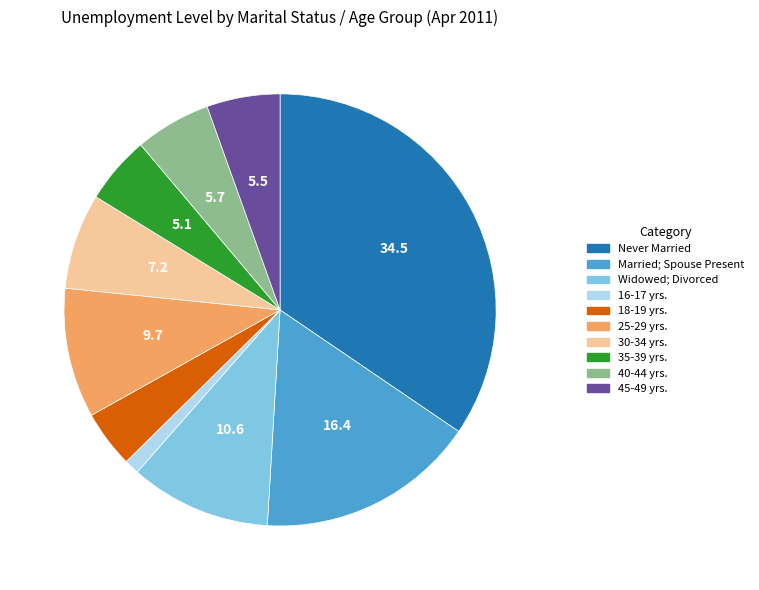

Is the sum of Widowed; Divorced and Never Married greater than half?

No